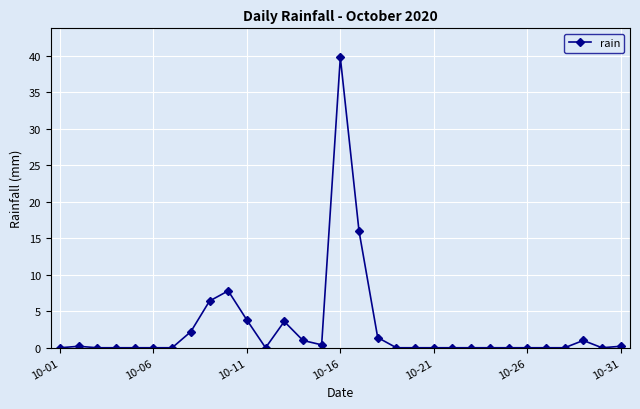

What is the difference between the maximum and second lowest values?

39.8